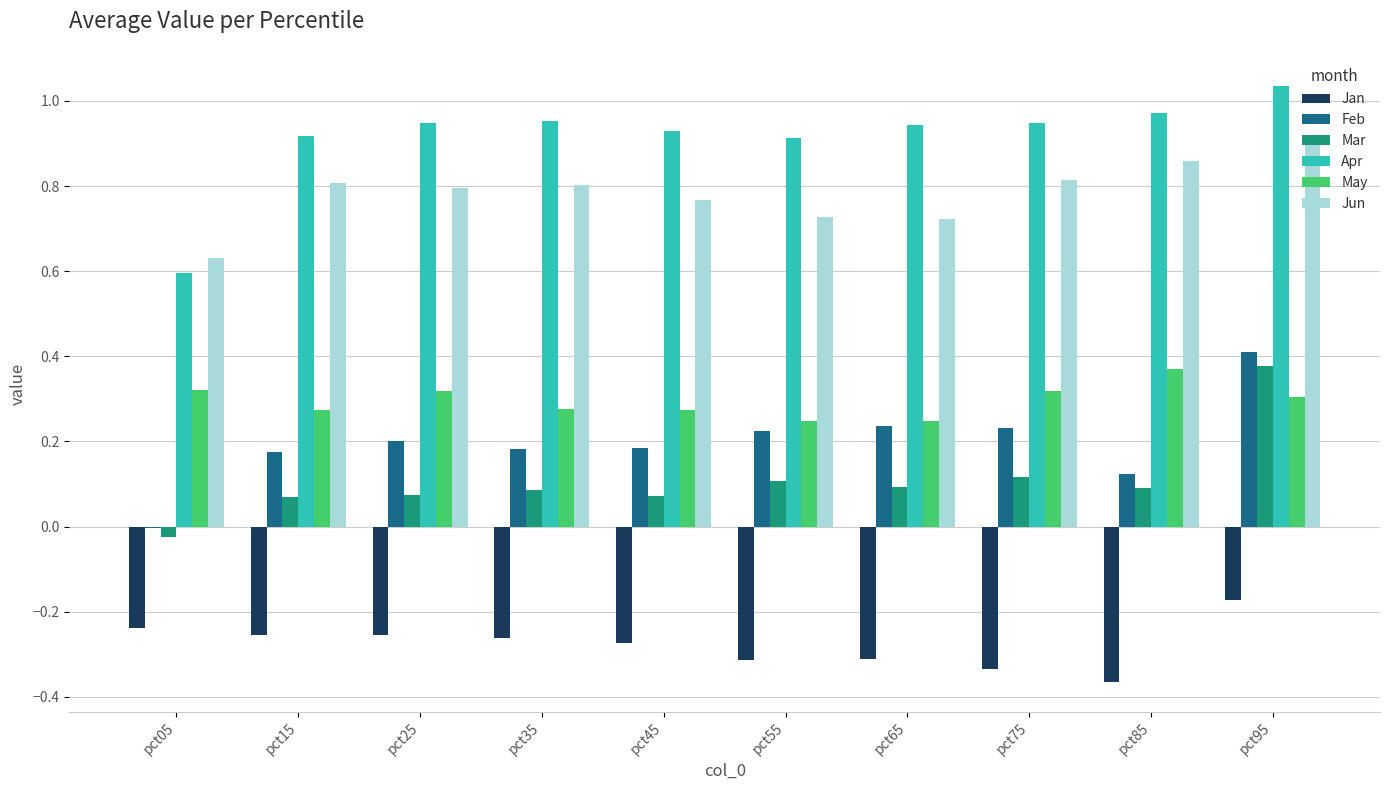

The value of Feb at pct65 is 0.2. True or false?

True